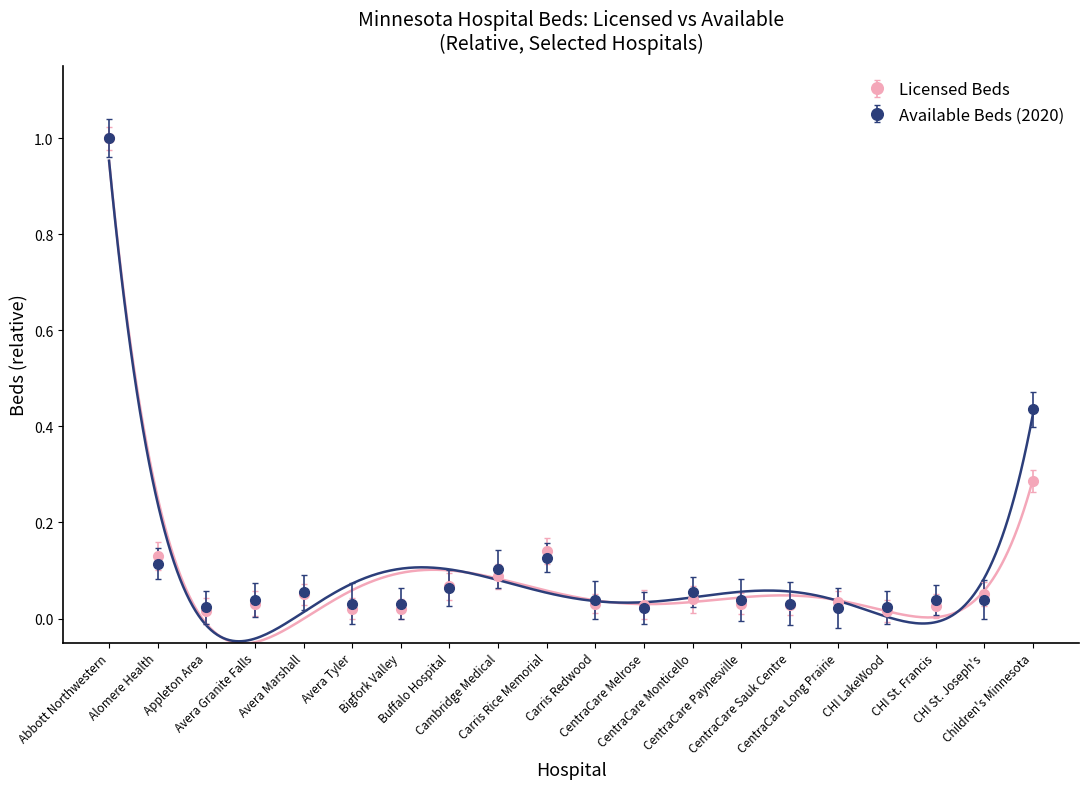

How many interior local peaks does the Licensed Beds series have?

4